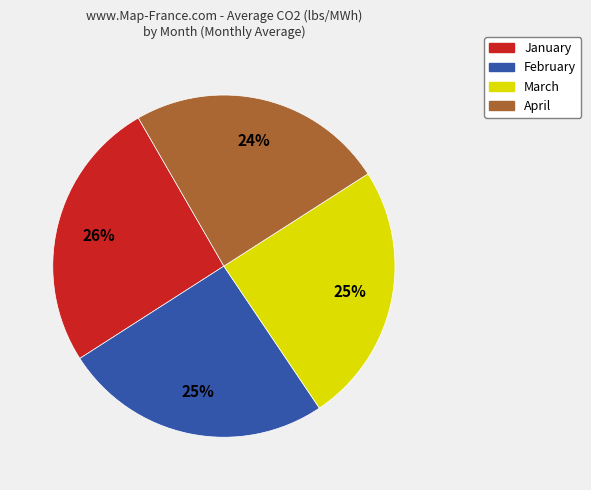

To the nearest percent, what portion does March represent?

25%